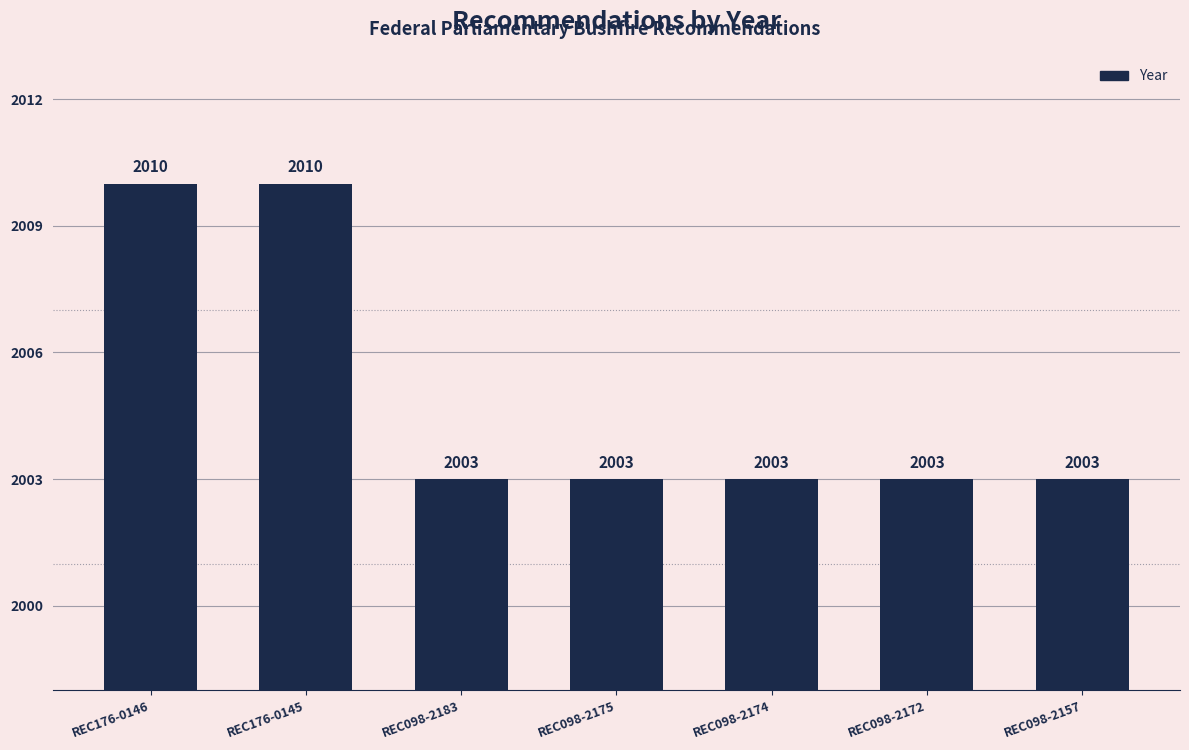

What is the change in value from REC176-0146 to REC098-2175?

-7